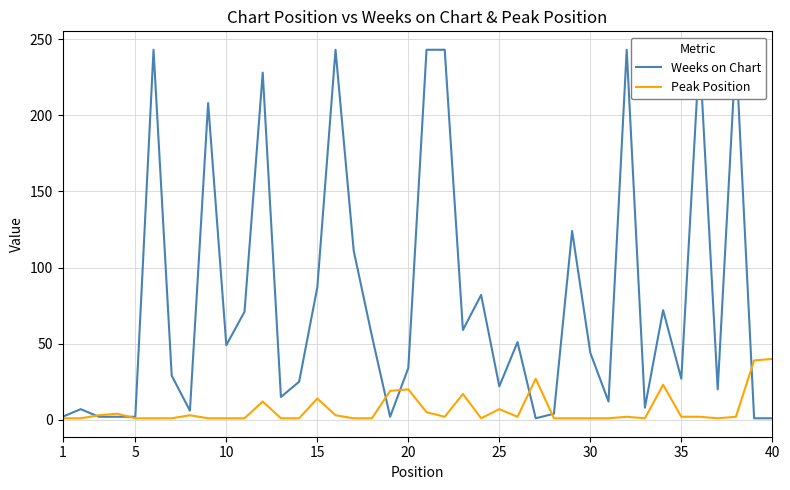

Which series ends up on top after the final intersection of Weeks on Chart and Peak Position?

Peak Position